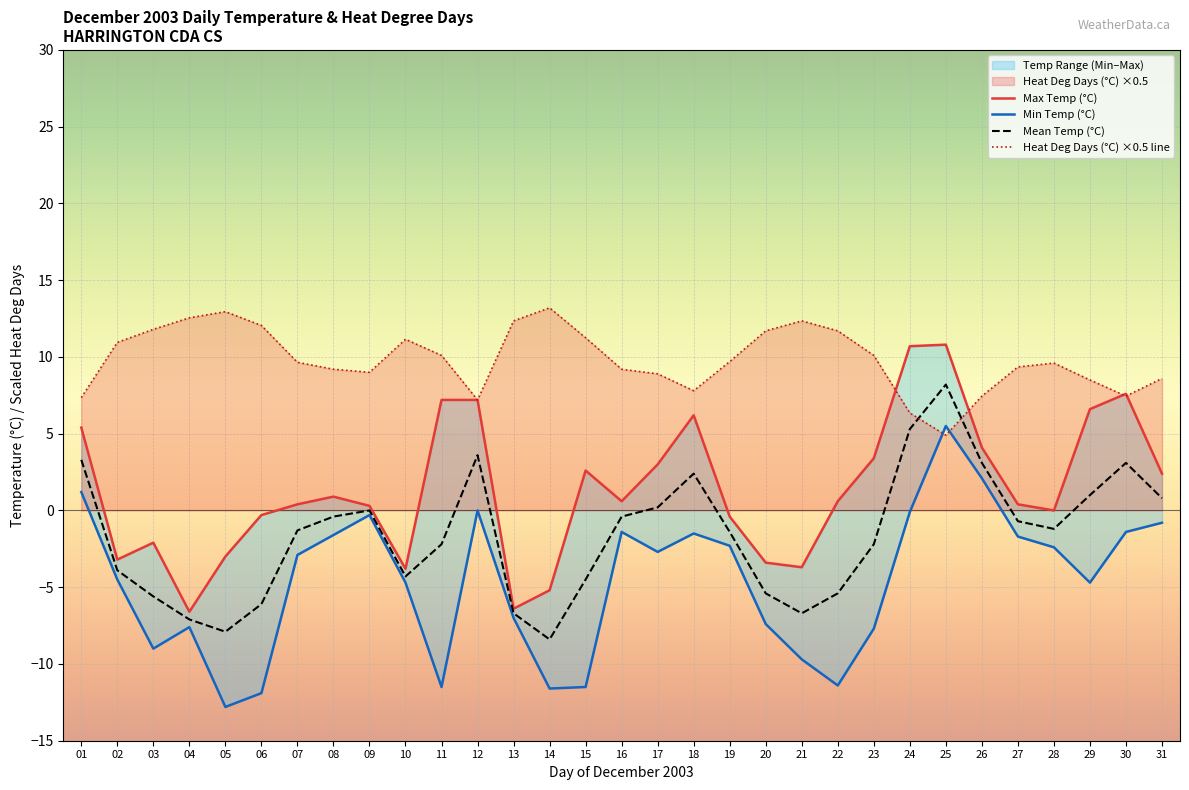

What is the difference between the highest and lowest values at 03?

20.8